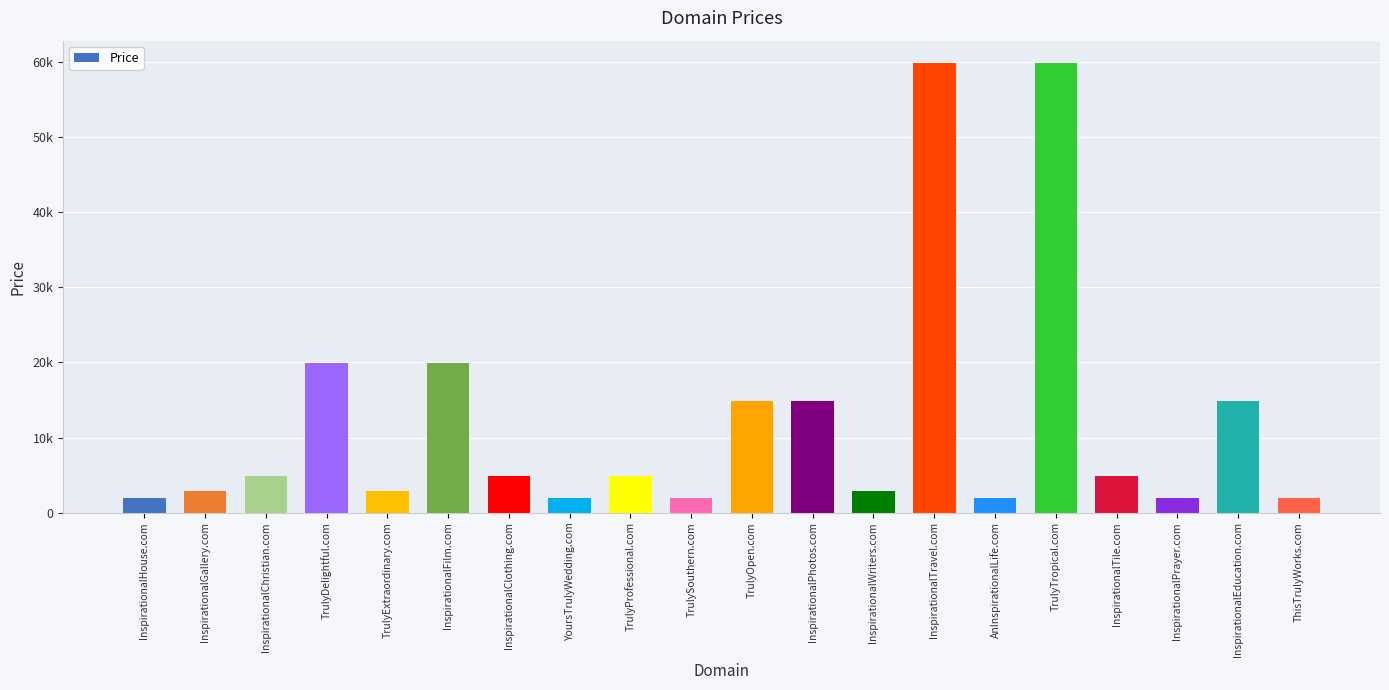

Reading left to right, list all the values displayed in this chart.

InspirationalHouse.com=1888	InspirationalGallery.com=2888	InspirationalChristian.com=4888	TrulyDelightful.com=19888	TrulyExtraordinary.com=2888	InspirationalFilm.com=19888	InspirationalClothing.com=4888	YoursTrulyWedding.com=1888	TrulyProfessional.com=4888	TrulySouthern.com=1888	TrulyOpen.com=14888	InspirationalPhotos.com=14888	InspirationalWriters.com=2888	InspirationalTravel.com=59888	AnInspirationalLife.com=1888	TrulyTropical.com=59888	InspirationalTile.com=4888	InspirationalPrayer.com=1888	InspirationalEducation.com=14888	ThisTrulyWorks.com=1888